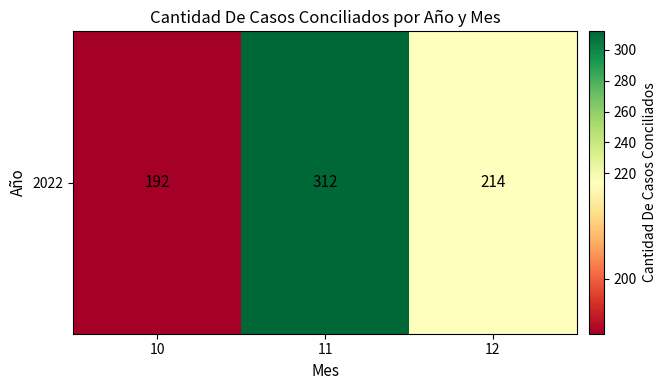

What is the average value?

239